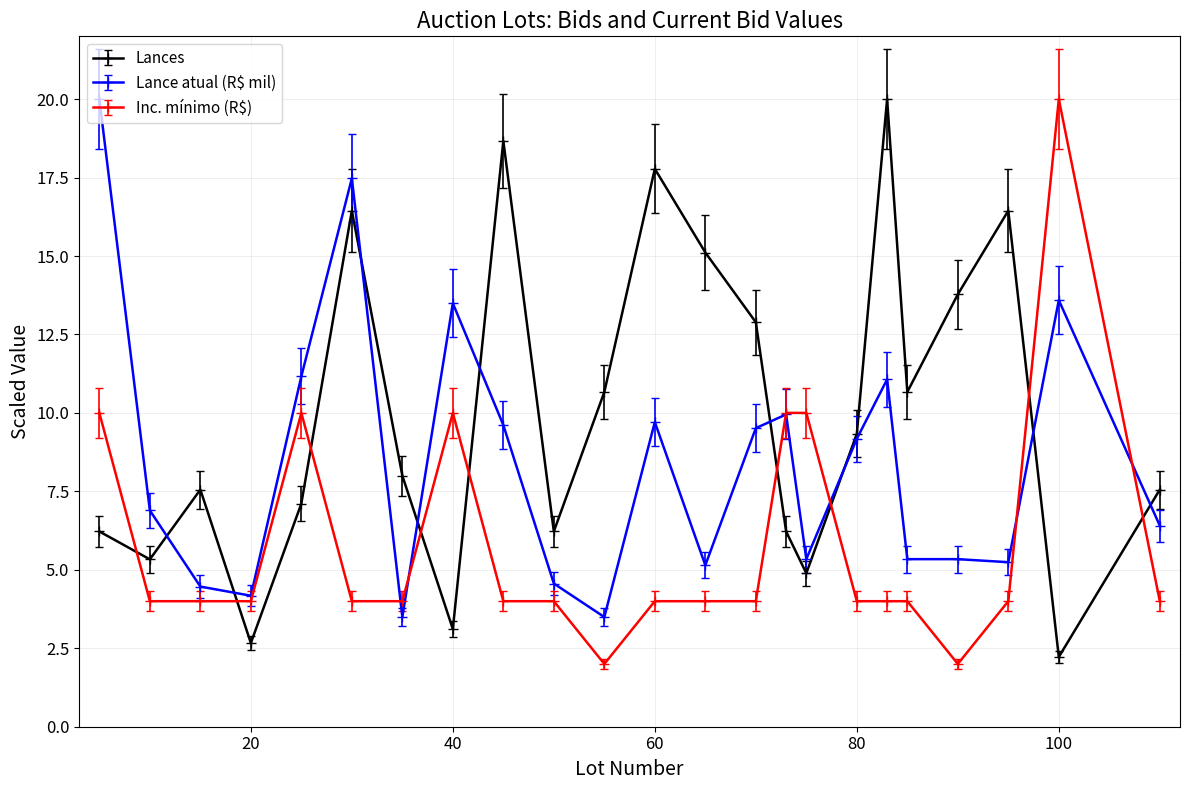

How many Inc. mínimo (R$) values are between 4 and 10?

20